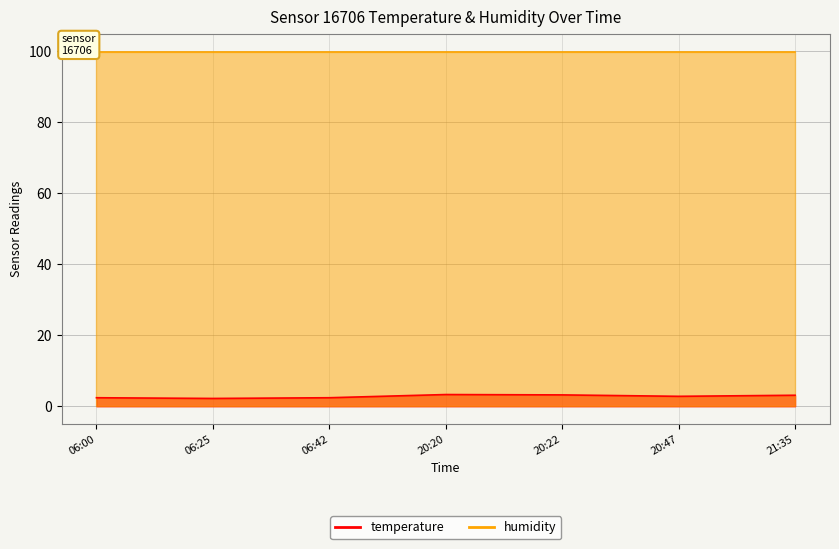

Which has a higher value, 20:22 or 20:20?

20:20